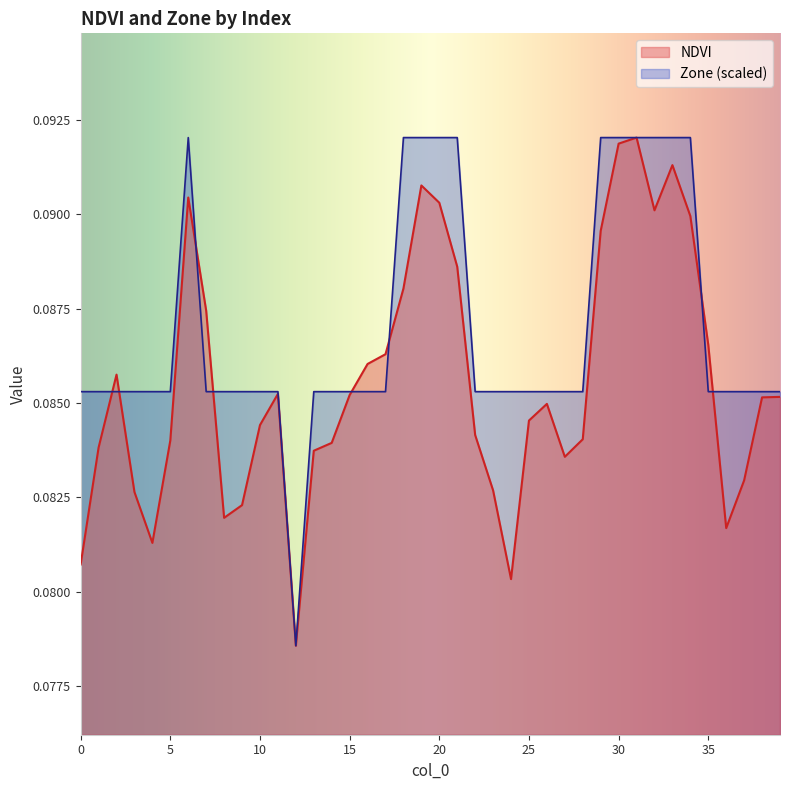

What is the sum of the NDVI values at 16 and 4?

0.2